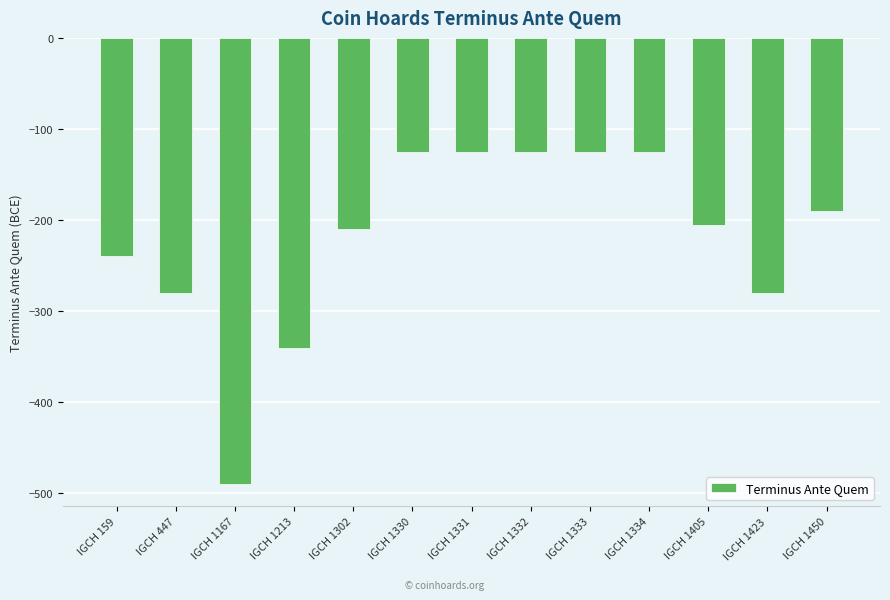

The chart shows a value of -490 at IGCH 1167. True or false?

True